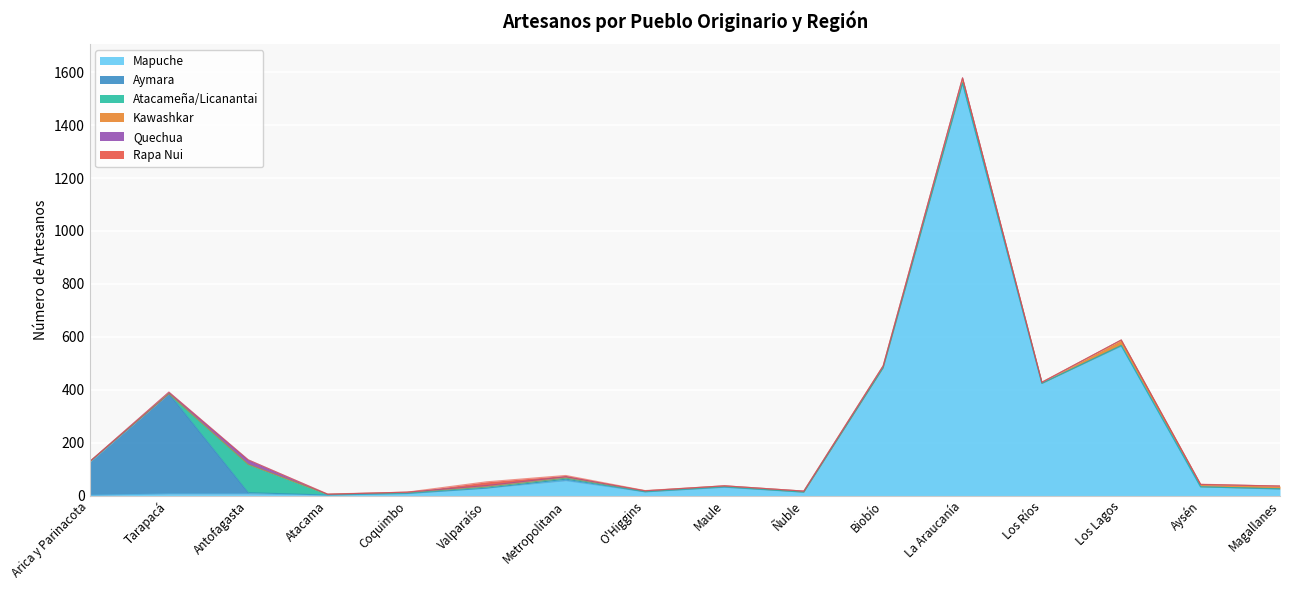

Reading left to right, transcribe all the data shown in this chart.

Mapuche: 1	6	6	2	7	28	56	14	31	13	483	1557	424	565	33	24
Aymara: 125	379	5	0	1	0	6	0	1	0	0	1	0	1	0	1
Atacameña/Licanantai: 1	0	107	2	2	4	4	1	2	0	0	1	0	2	0	1
Kawashkar: 1	0	0	1	3	4	4	3	3	4	7	18	4	20	9	10
Quechua: 0	6	17	0	0	2	1	0	0	0	0	2	0	0	0	0
Rapa Nui: 0	0	0	1	0	14	5	1	0	0	1	0	1	0	1	0